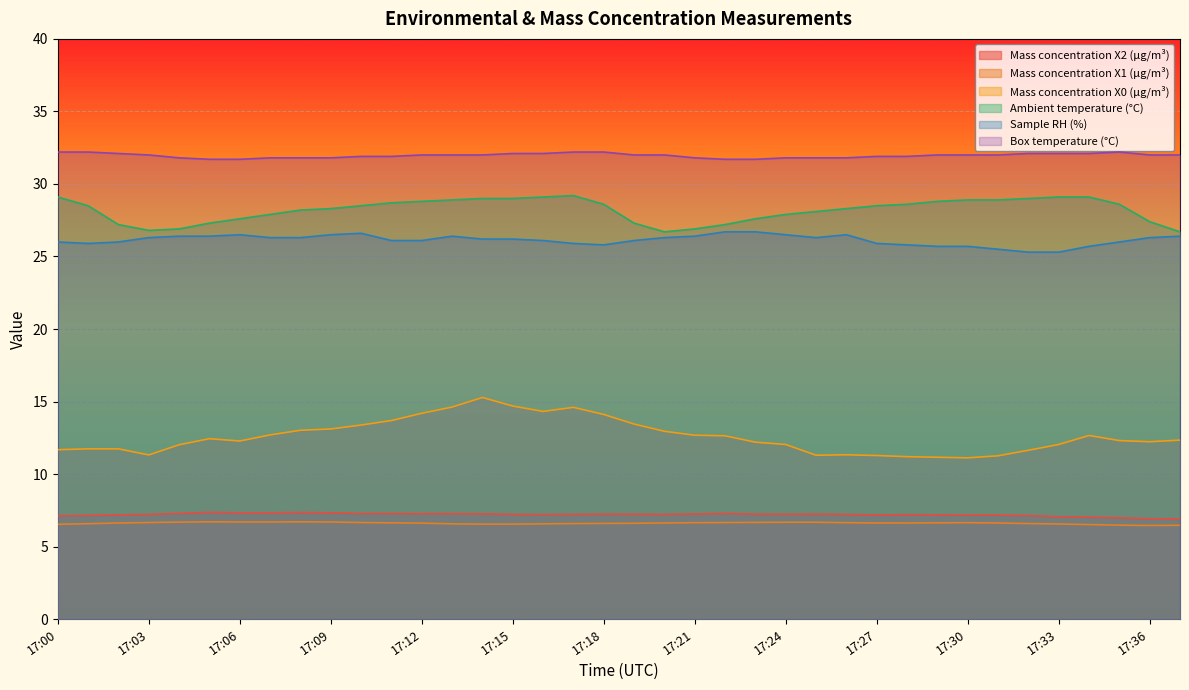

Reading left to right, what are all the values shown in this chart?

Mass concentration X2 (μg/m³): 7.1	7.2	7.2	7.2	7.3	7.4	7.3	7.3	7.3	7.3	7.3	7.3	7.3	7.3	7.3	7.2	7.2	7.2	7.2	7.2	7.2	7.2	7.3	7.2	7.2	7.2	7.2	7.2	7.2	7.2	7.2	7.2	7.1	7.1	7.0	7.0	6.9	6.9
Mass concentration X1 (μg/m³): 6.5	6.6	6.6	6.7	6.7	6.7	6.7	6.7	6.7	6.7	6.7	6.6	6.6	6.6	6.5	6.5	6.6	6.6	6.6	6.6	6.6	6.7	6.7	6.7	6.7	6.7	6.7	6.6	6.6	6.6	6.7	6.6	6.6	6.6	6.5	6.5	6.5	6.5
Mass concentration X0 (μg/m³): 11.7	11.7	11.7	11.3	12.0	12.4	12.3	12.7	13.0	13.1	13.4	13.7	14.2	14.6	15.3	14.7	14.3	14.6	14.1	13.4	12.9	12.7	12.6	12.2	12.0	11.3	11.3	11.3	11.2	11.2	11.1	11.3	11.6	12.0	12.7	12.3	12.2	12.3
Ambient temperature (°C): 29.1	28.5	27.2	26.8	26.9	27.3	27.6	27.9	28.2	28.3	28.5	28.7	28.8	28.9	29.0	29.0	29.1	29.2	28.6	27.3	26.7	26.9	27.2	27.6	27.9	28.1	28.3	28.5	28.6	28.8	28.9	28.9	29.0	29.1	29.1	28.6	27.4	26.7
Sample RH (%): 26.0	25.9	26.0	26.3	26.4	26.4	26.5	26.3	26.3	26.5	26.6	26.1	26.1	26.4	26.2	26.2	26.1	25.9	25.8	26.1	26.3	26.4	26.7	26.7	26.5	26.3	26.5	25.9	25.8	25.7	25.7	25.5	25.3	25.3	25.7	26.0	26.3	26.4
Box temperature (°C): 32.2	32.2	32.1	32.0	31.8	31.7	31.7	31.8	31.8	31.8	31.9	31.9	32.0	32.0	32.0	32.1	32.1	32.2	32.2	32.0	32.0	31.8	31.7	31.7	31.8	31.8	31.8	31.9	31.9	32.0	32.0	32.0	32.1	32.1	32.1	32.2	32.0	32.0